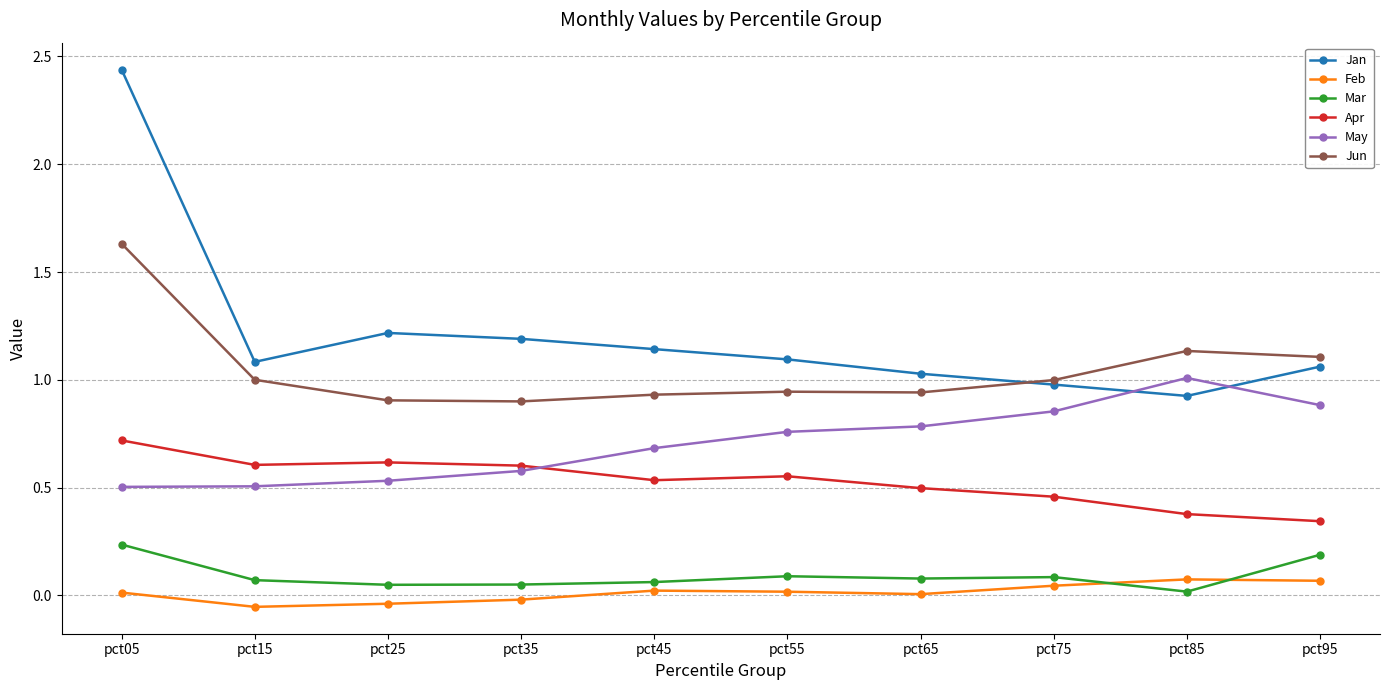

At which category is the sum across all series the highest?

pct05